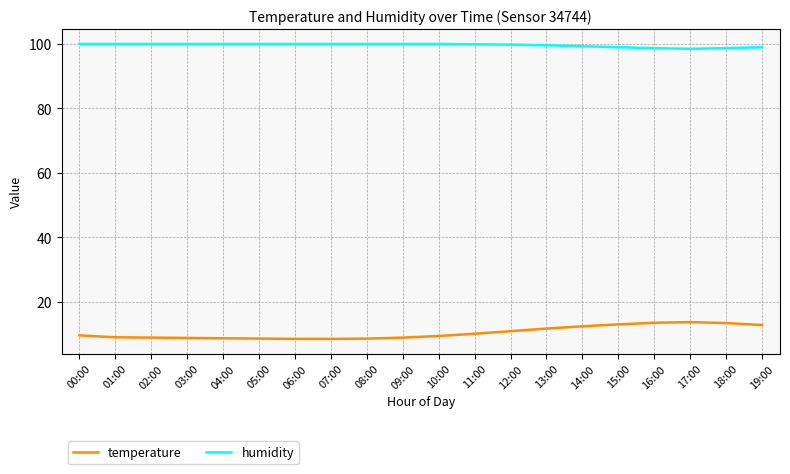

How many series are shown in this chart?

2